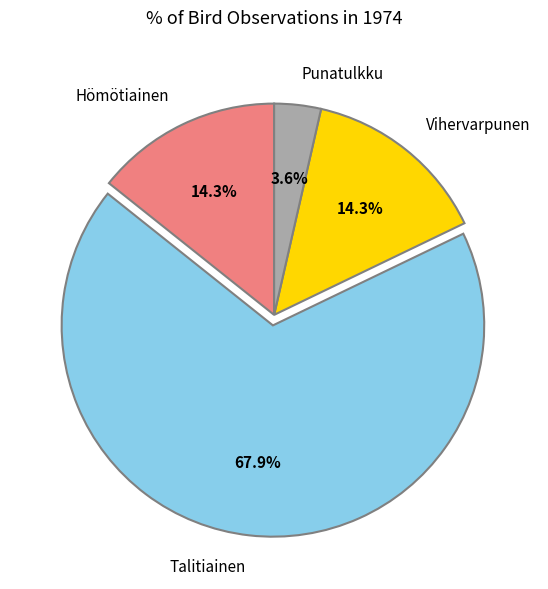

Does any single category account for the majority?

Yes